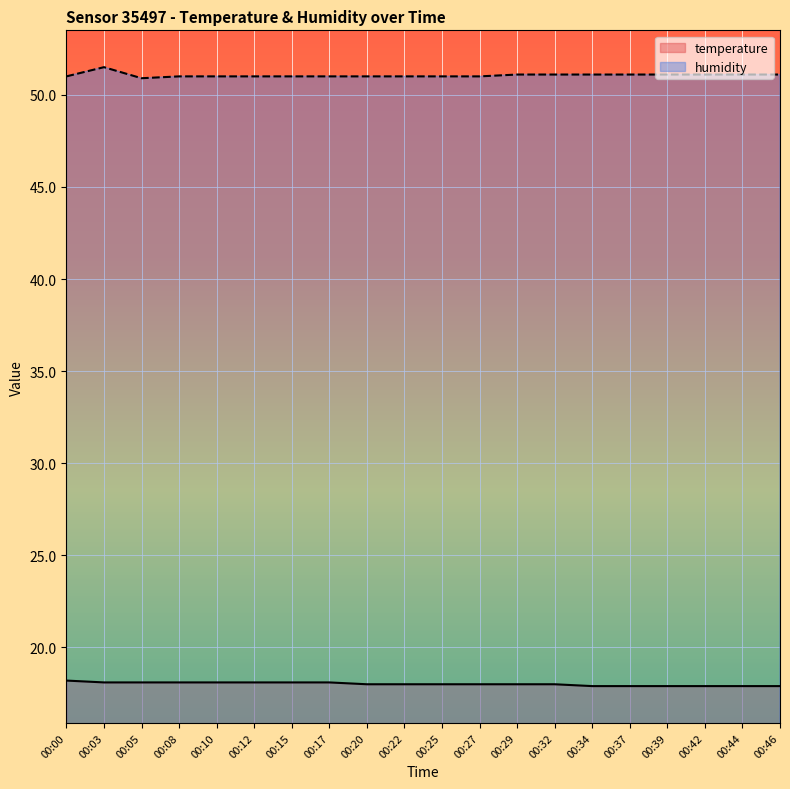

At which label does temperature first exceed 18?

00:00